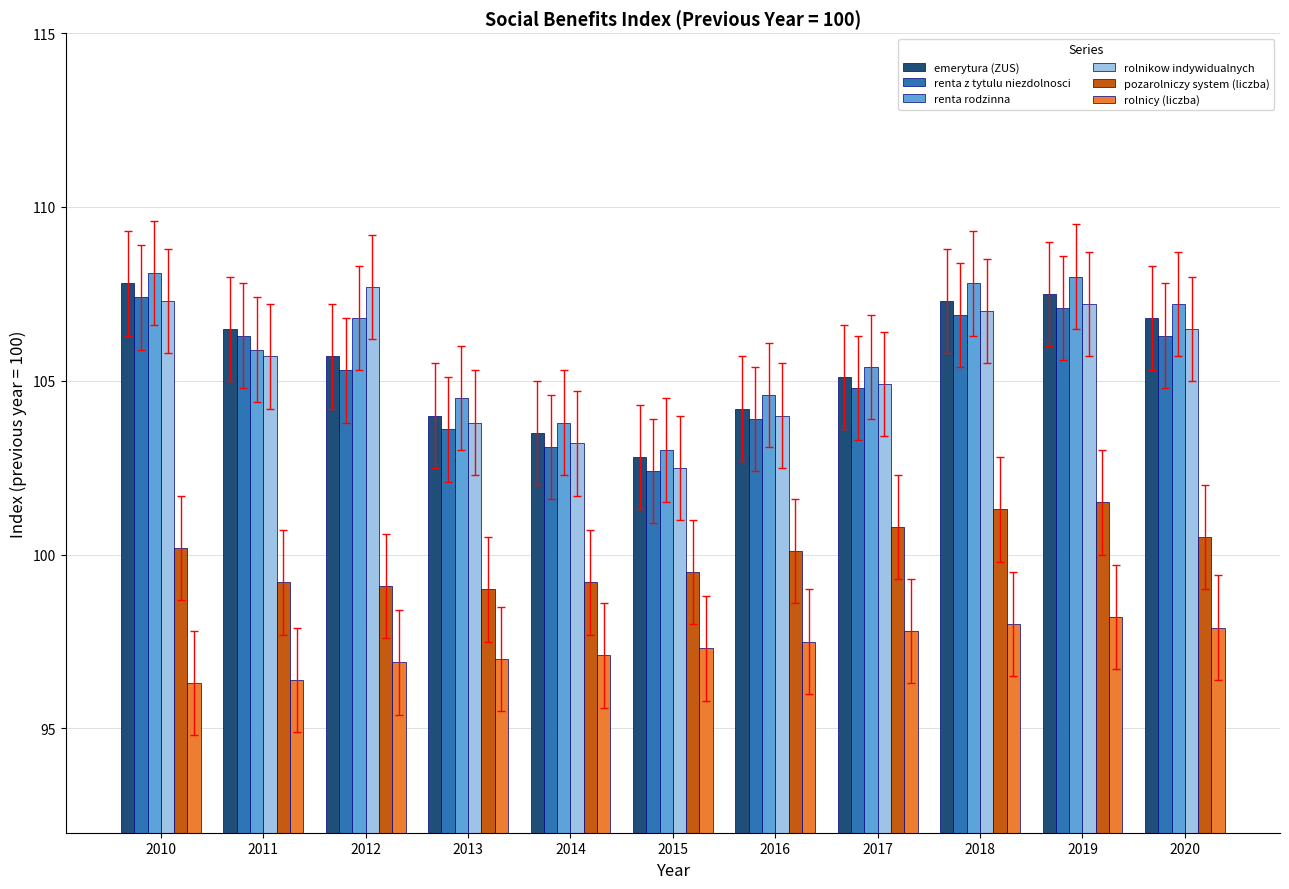

What is the value of the renta z tytulu niezdolnosci bar at the 3rd from the left?

105.3